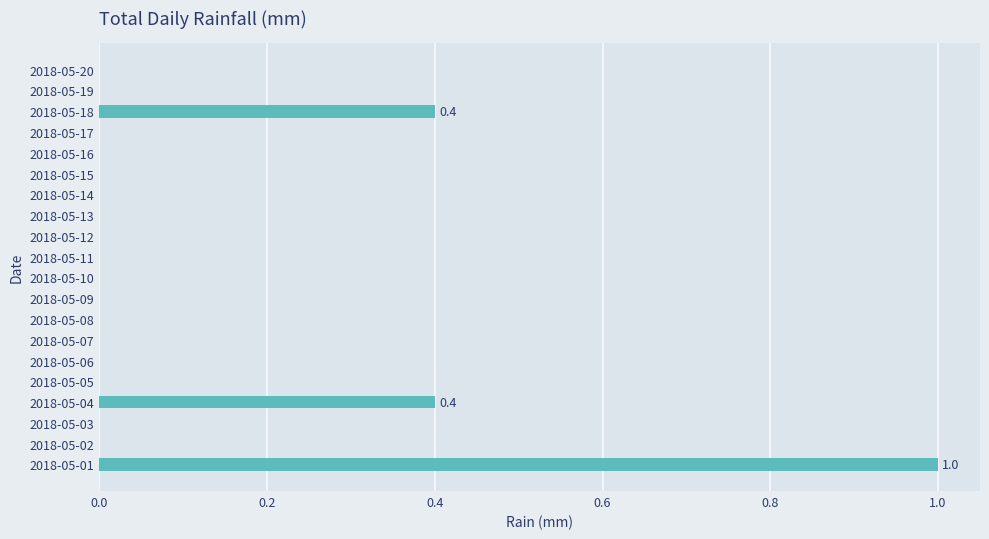

What is the change in value from 2018-05-01 to 2018-05-05?

-1.0